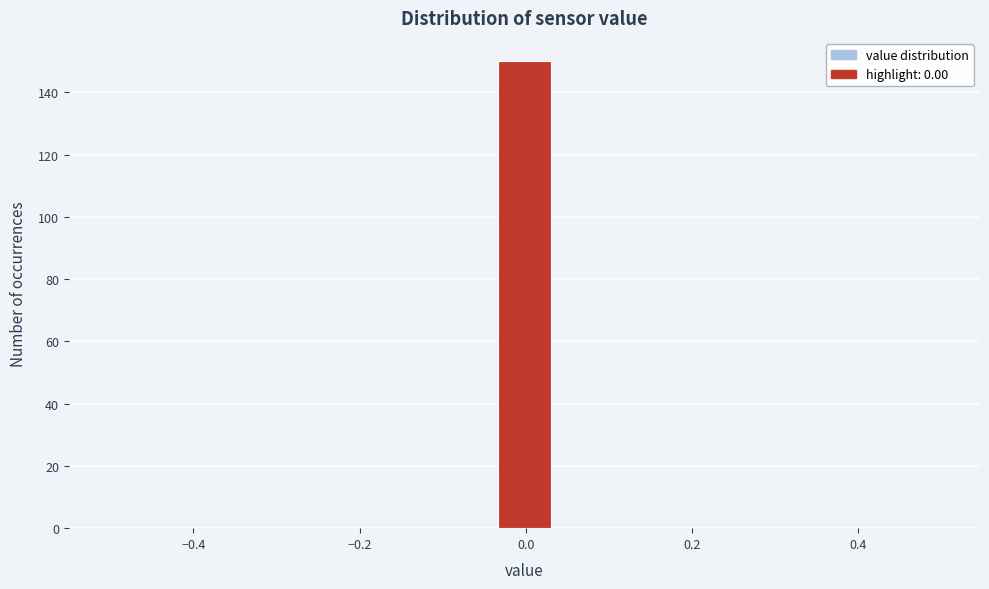

Around what value on the x-axis is the tallest bar? Give the approximate position of its centre, as read against the axis.

0.00